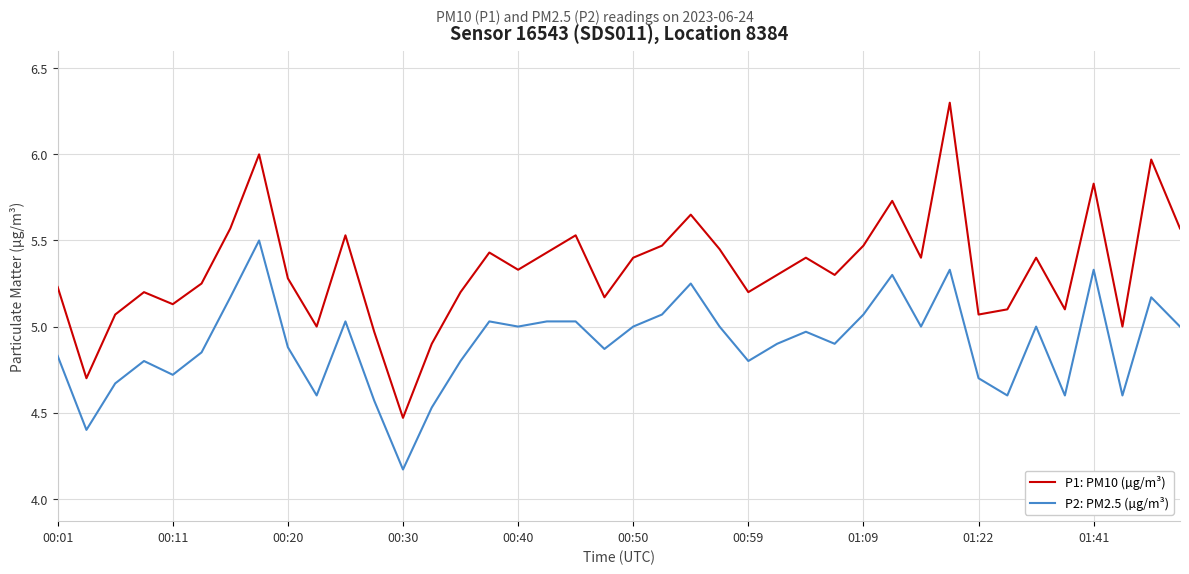

What is the difference between the maximum and minimum values in the P2: PM2.5 (µg/m³) series?

1.3